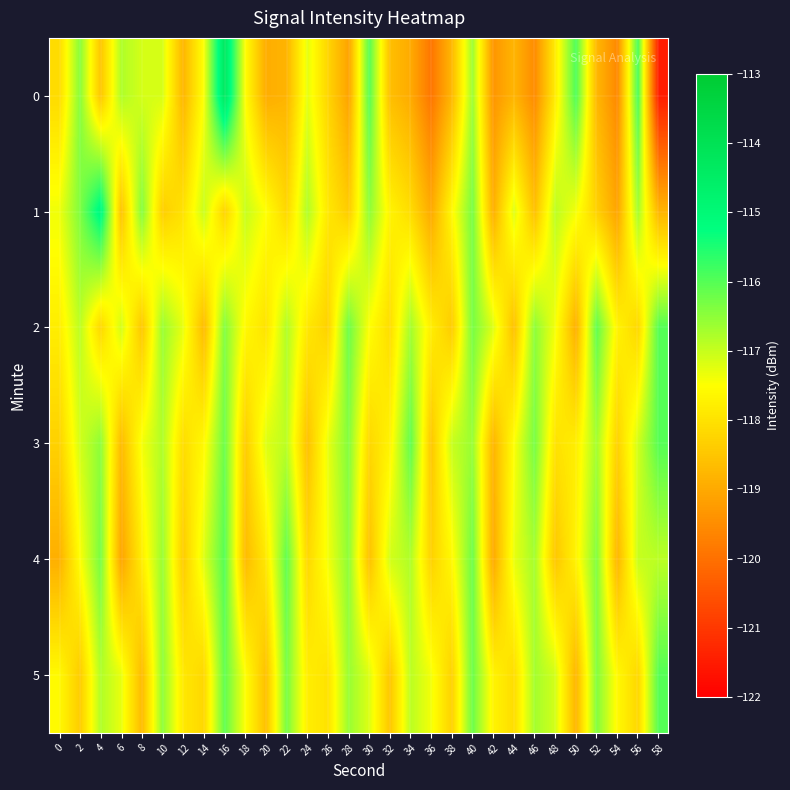

How many data points does each series have?

30